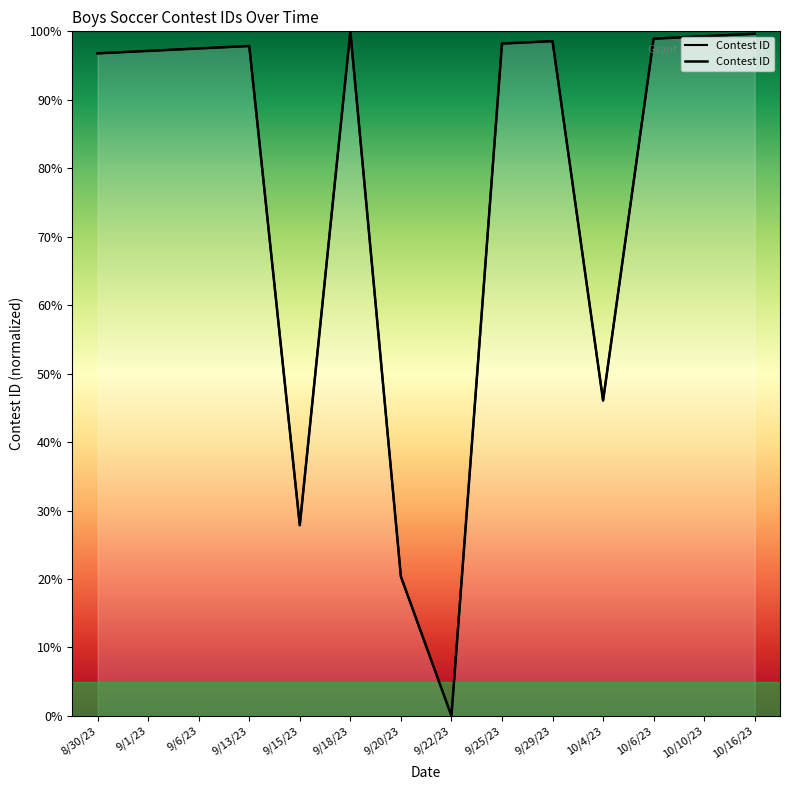

Reading right to left, list all the values displayed in this chart.

99.6	99.3	98.9	46.1	98.6	98.2	0.0	20.4	100.0	27.9	97.9	97.5	97.1	96.8